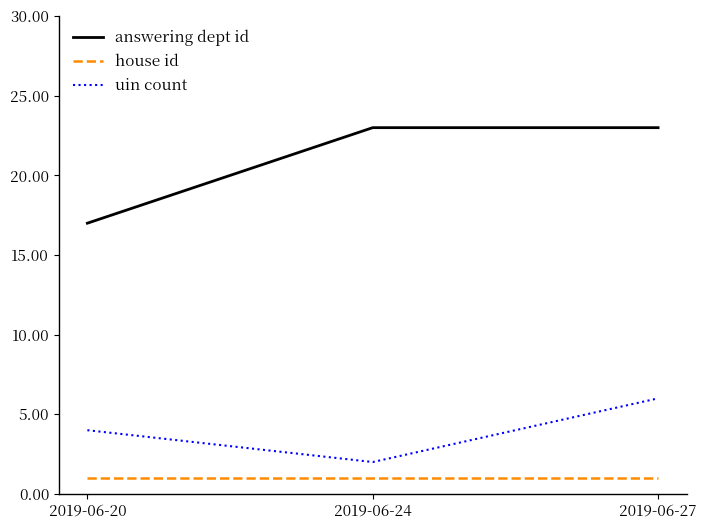

What is the greatest value displayed?

23